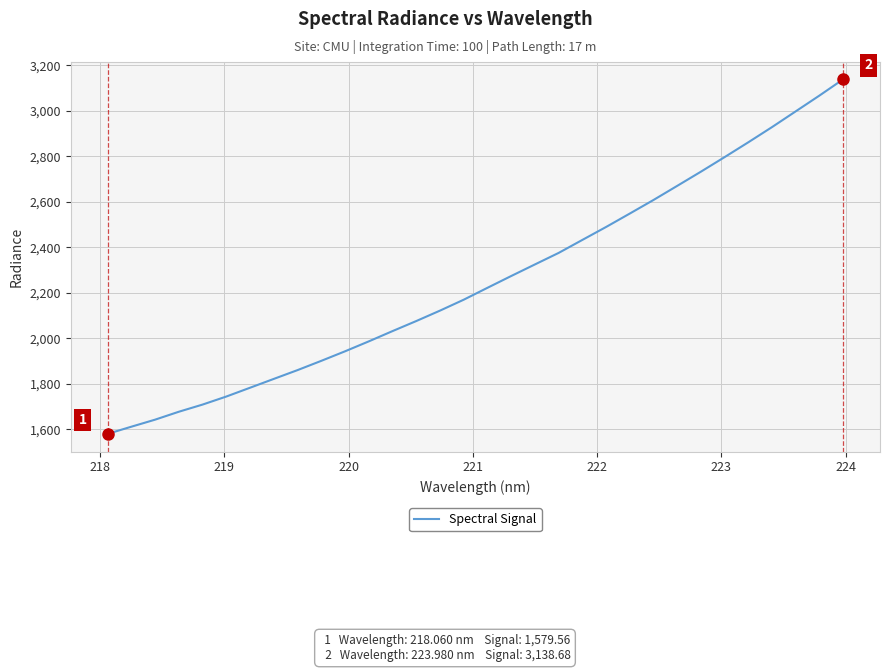

Does the chart have visible grid lines?

Yes